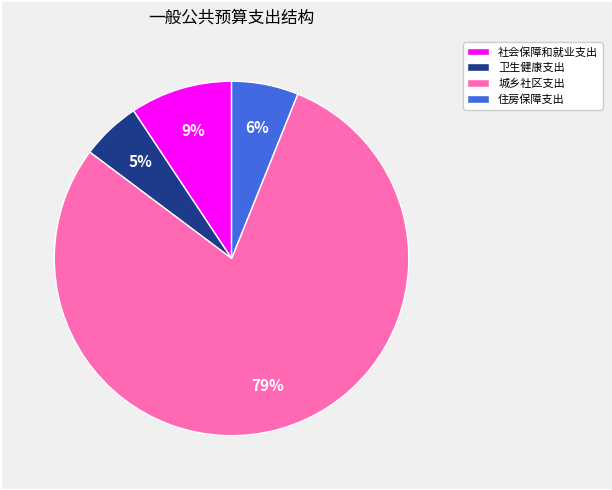

Between 卫生健康支出 and 住房保障支出, which is larger?

住房保障支出